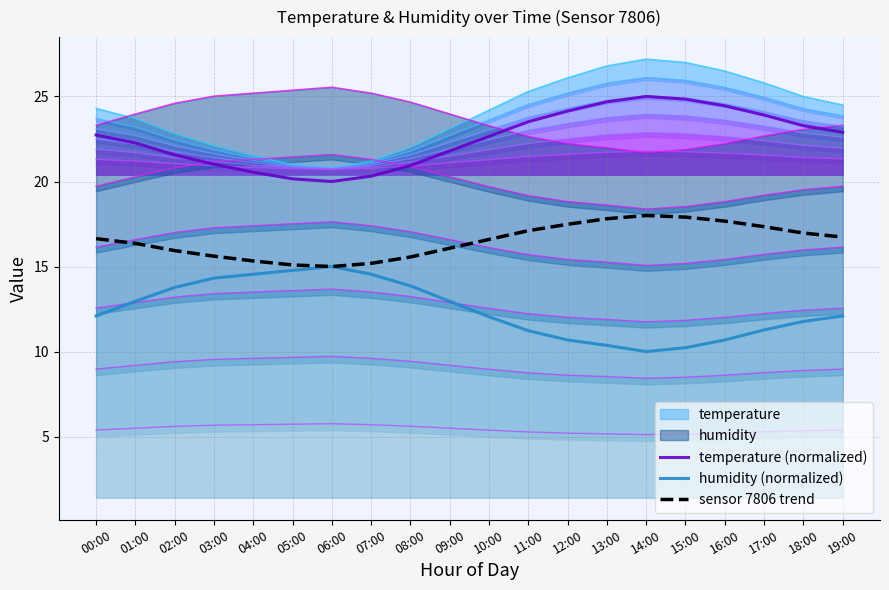

True or false: humidity (normalized) has a value of 10.7 at 16:00.

True